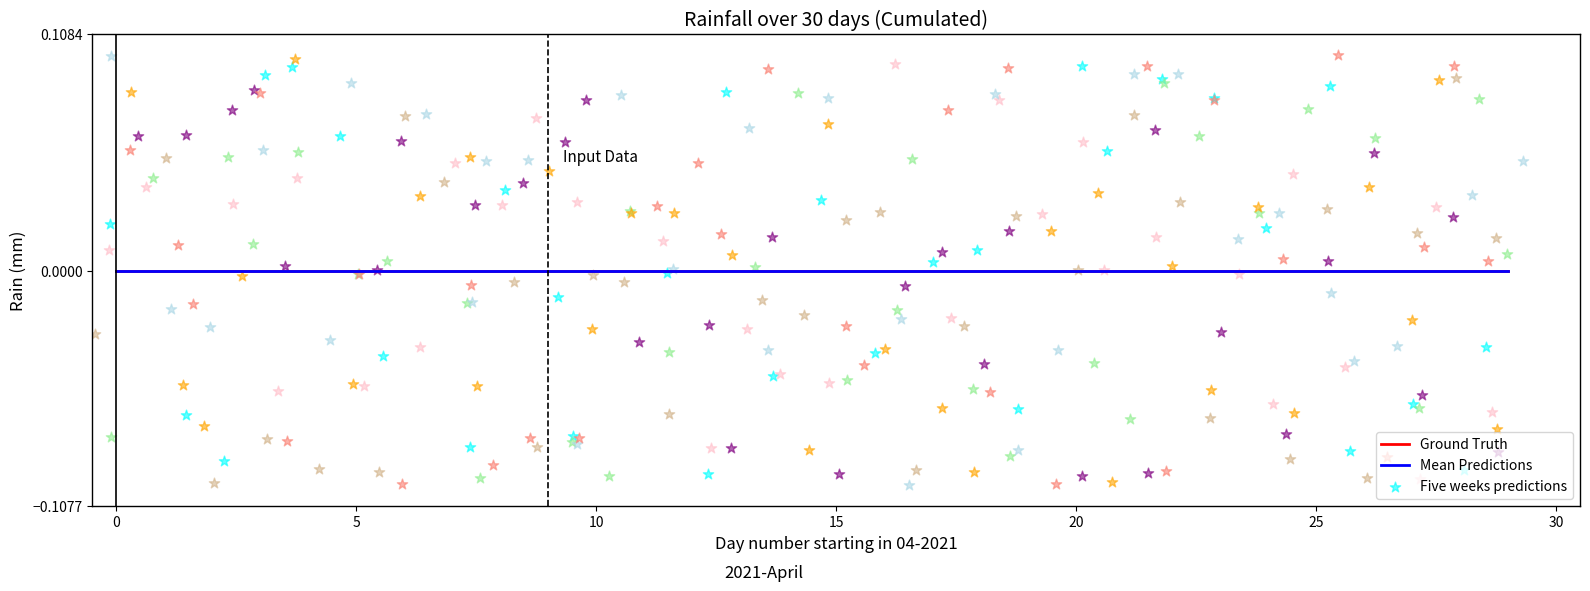

Which series has the largest total across all categories?

Ground Truth